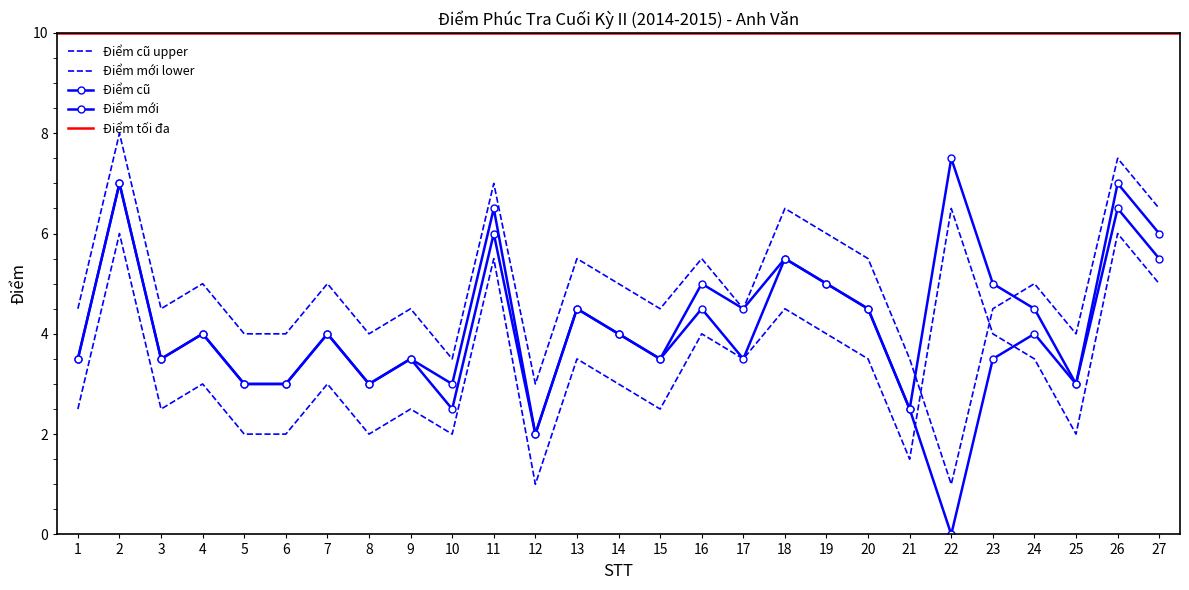

Between 9 and 26, which is larger?

26